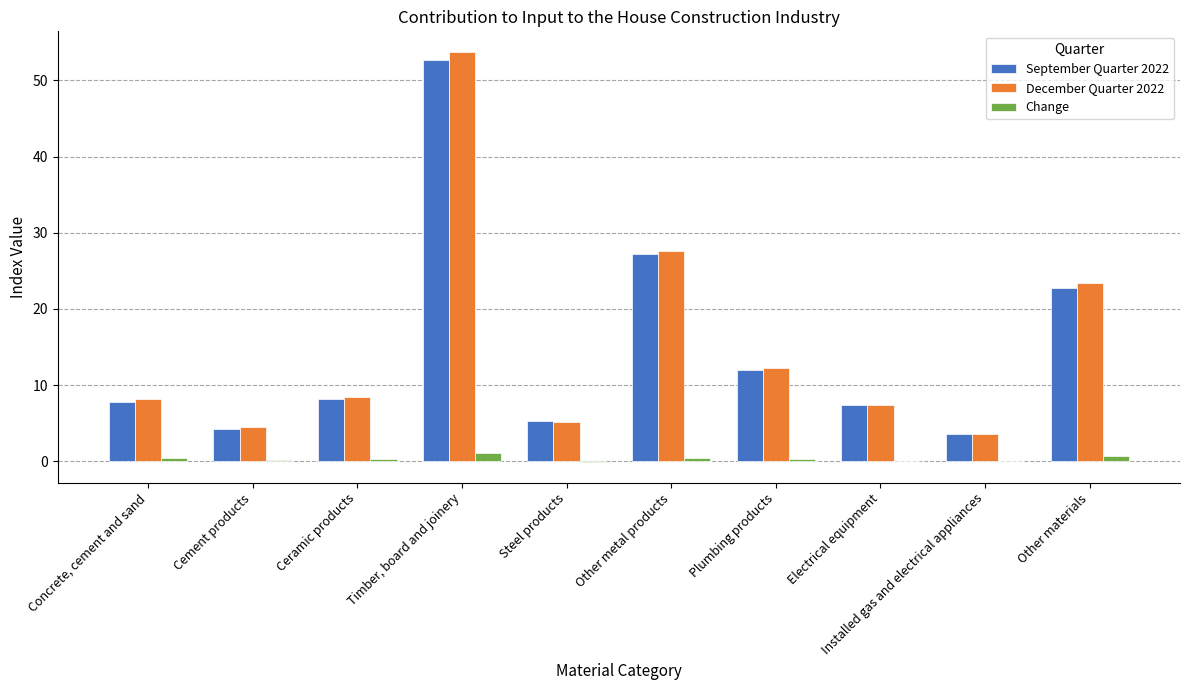

True or false: December Quarter 2022 has a value of 10.0 at Electrical equipment.

False